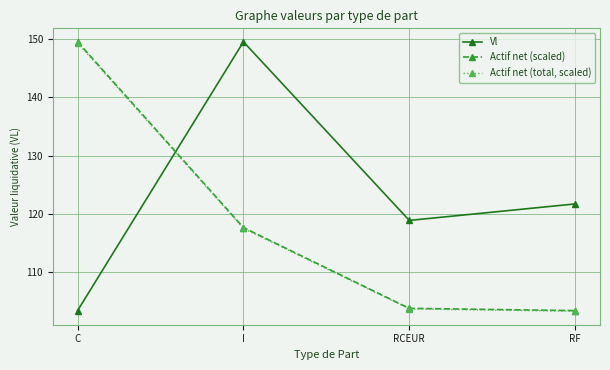

At C, list the series in order from smallest to largest.

Vl, Actif net (total, scaled), Actif net (scaled)